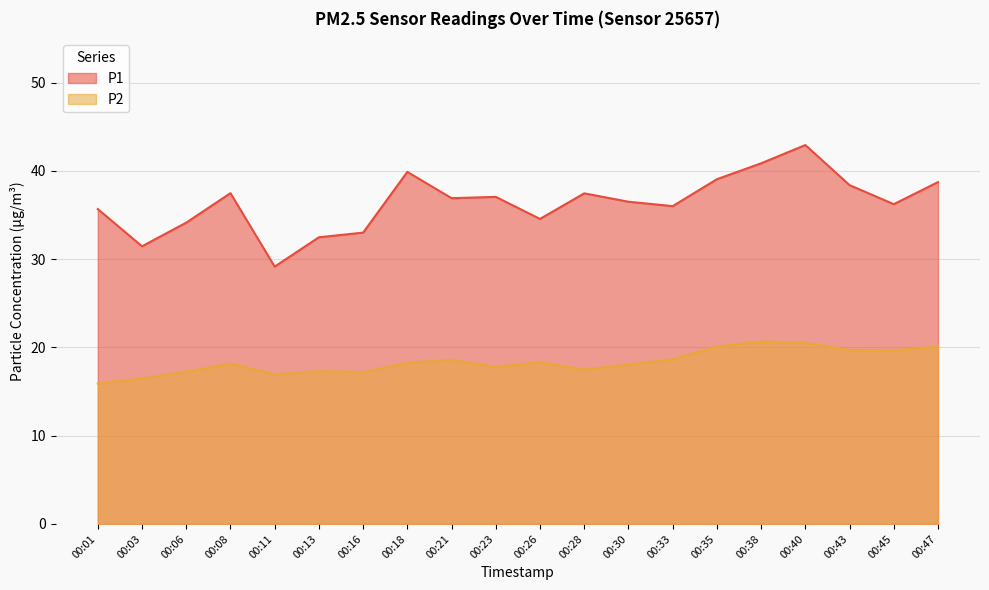

What is the sum of all P1 values?

727.8